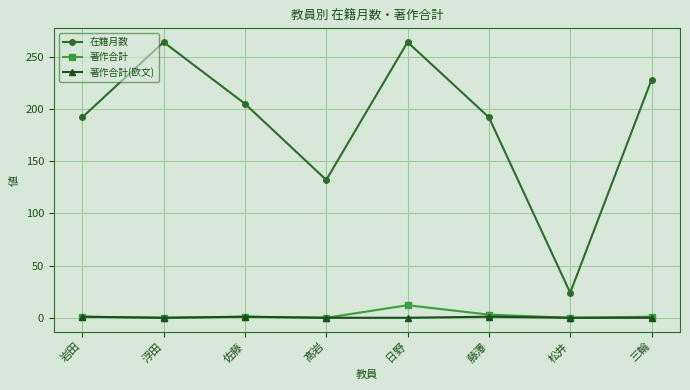

At which category is the sum across all series the highest?

日野